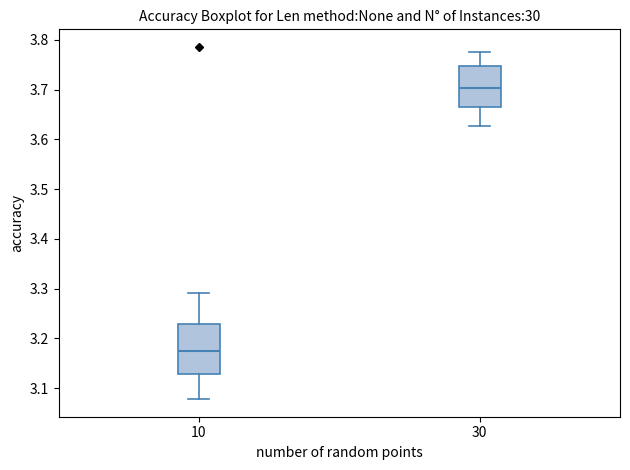

Which box's median line is the highest?

30